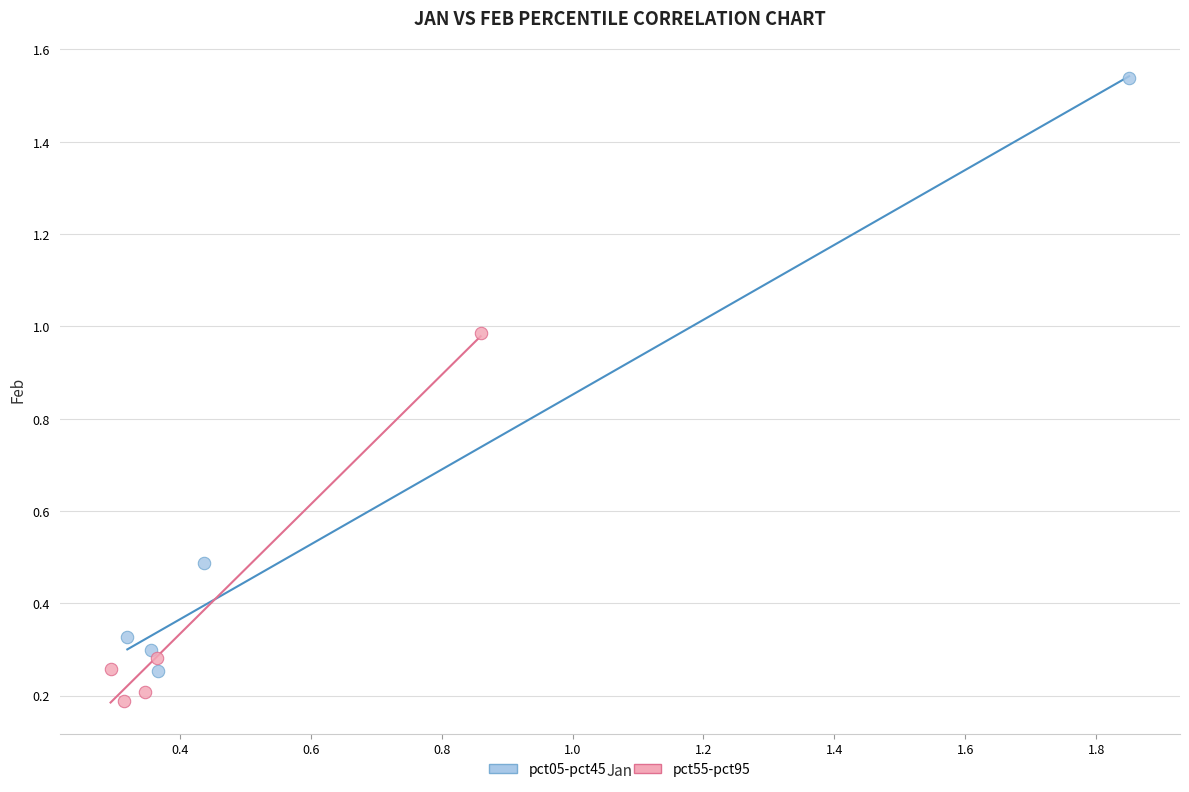

What are all the series names shown in the legend?

pct05-pct45, pct55-pct95